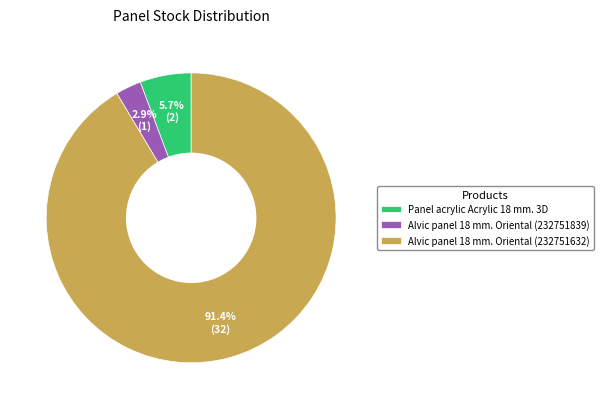

Which slice is the smallest?

Alvic panel 18 mm. Oriental (232751839)